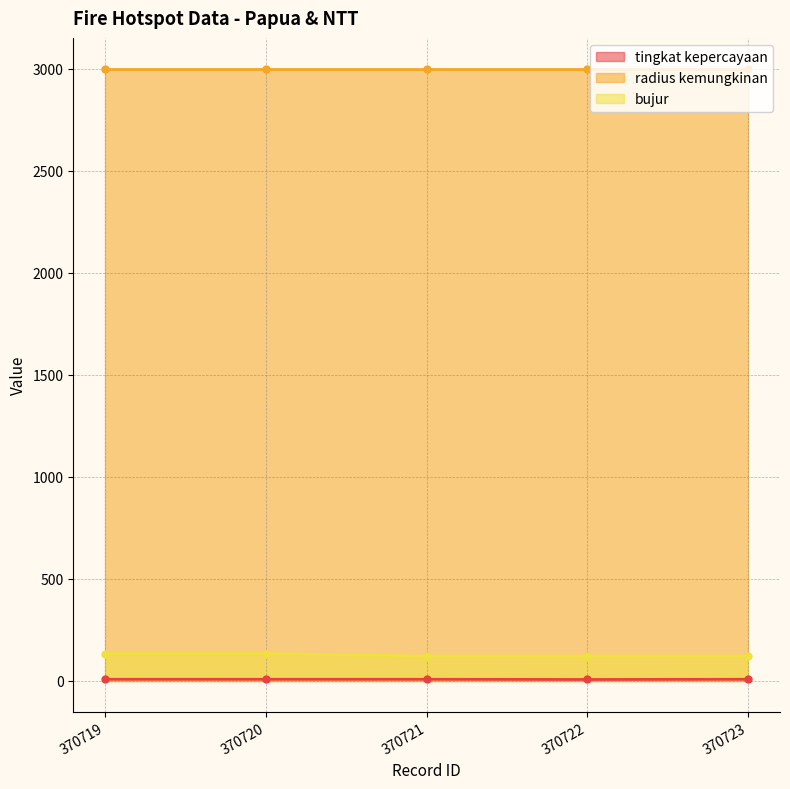

At how many categories does at least one series exceed 15?

5